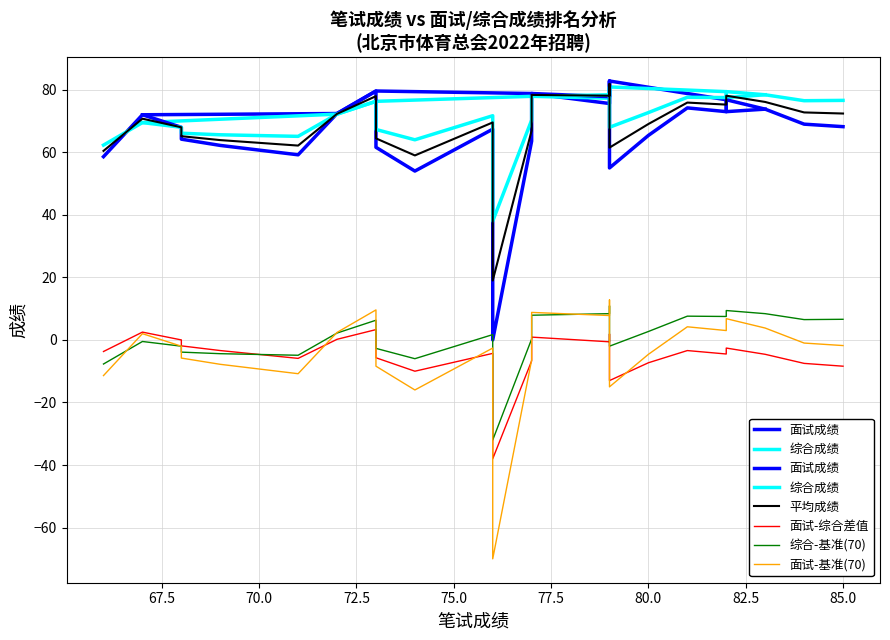

What is the difference between the maximum and second lowest values in the 面试-综合差值 series?

16.3